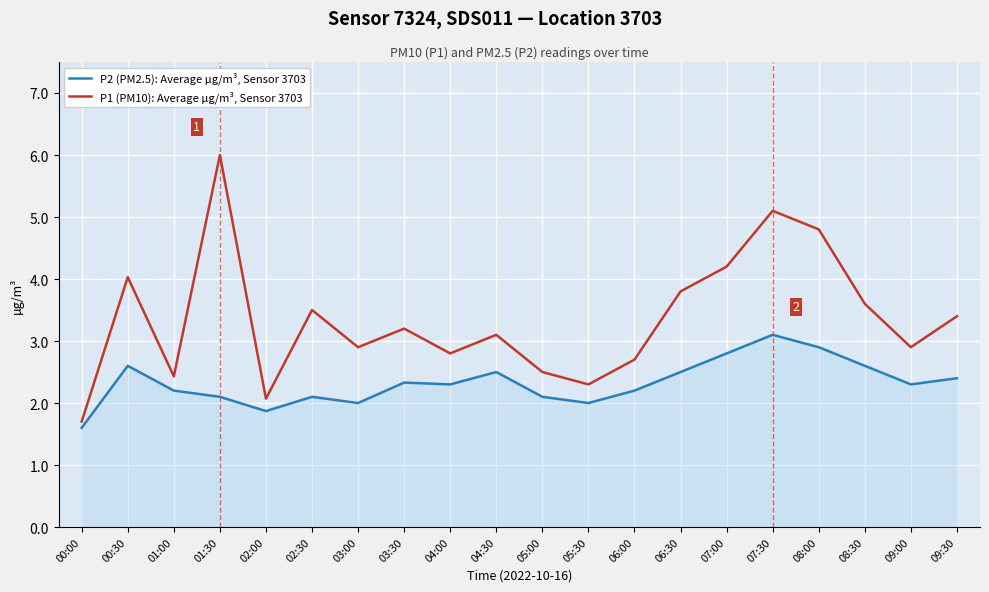

What is the difference between the P1 (PM10): Average µg/m³, Sensor 3703 values at 03:30 and 02:30?

0.3